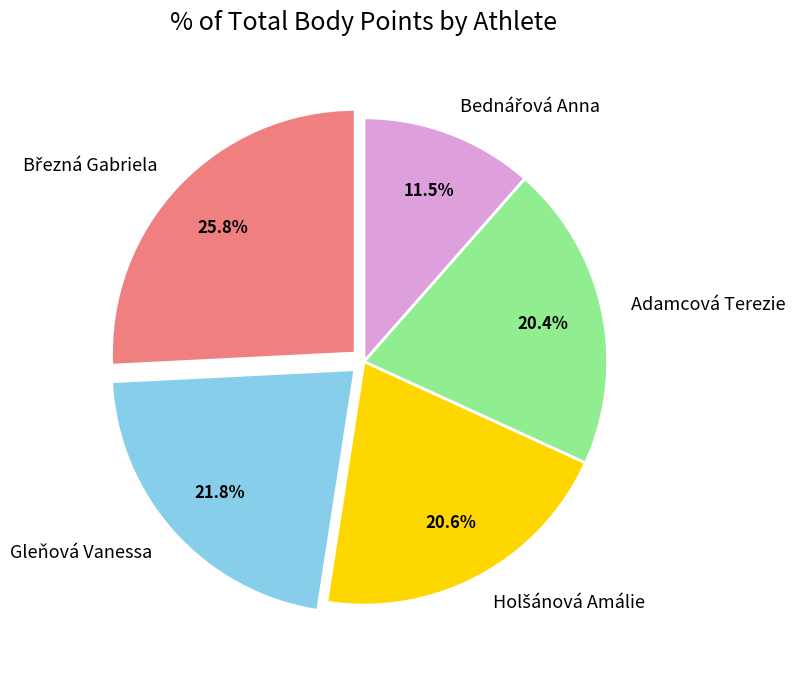

True or false: Adamcová Terezie accounts for 29% of the total.

False